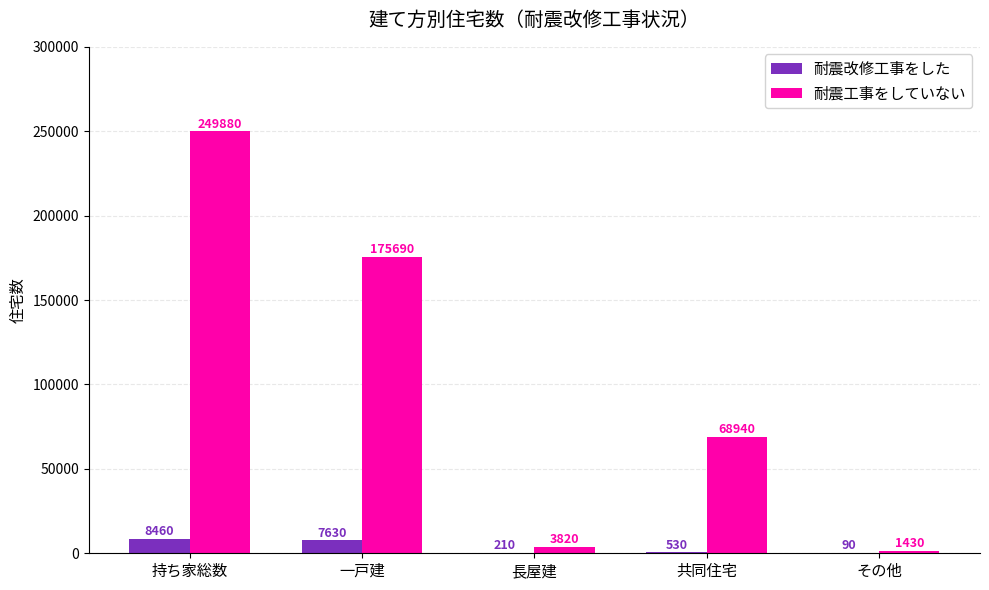

Reading left to right, what are all the values shown in this chart?

耐震改修工事をした: 持ち家総数=8460	一戸建=7630	長屋建=210	共同住宅=530	その他=90
耐震工事をしていない: 持ち家総数=249880	一戸建=175690	長屋建=3820	共同住宅=68940	その他=1430